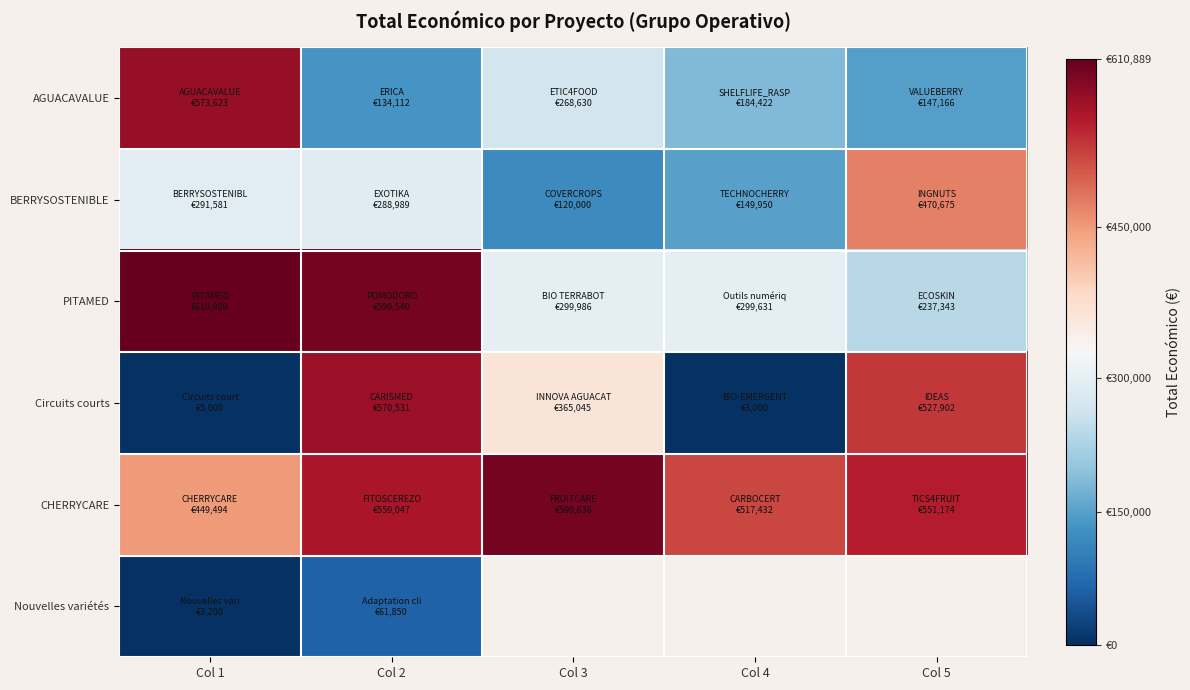

What is the average value of the BERRYSOSTENIBLE series?

264239.0